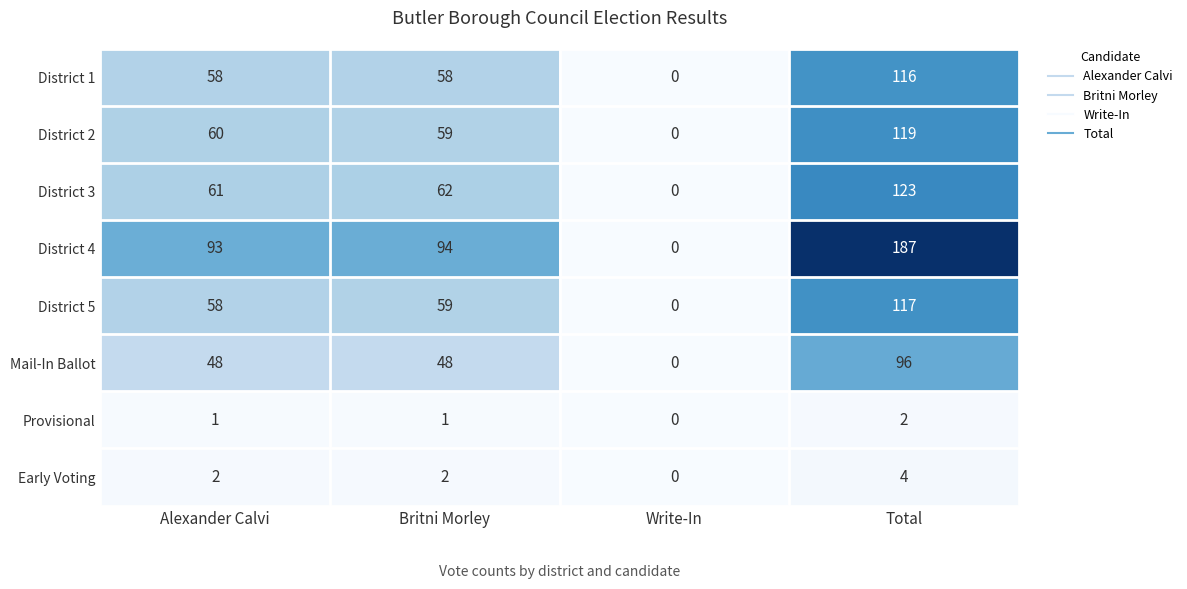

Count the Early Voting values in the range 2 to 4.

3